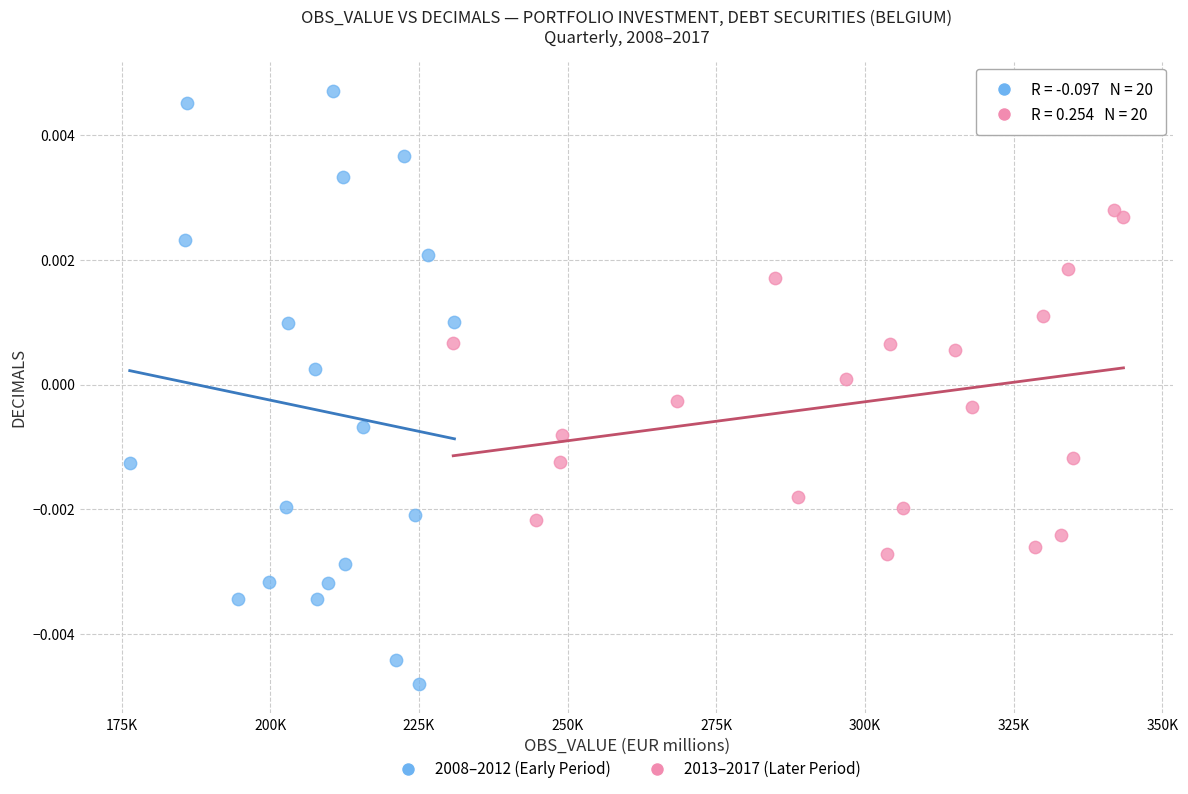

Which series contains the highest Y value?

2008–2012 (Early Period)